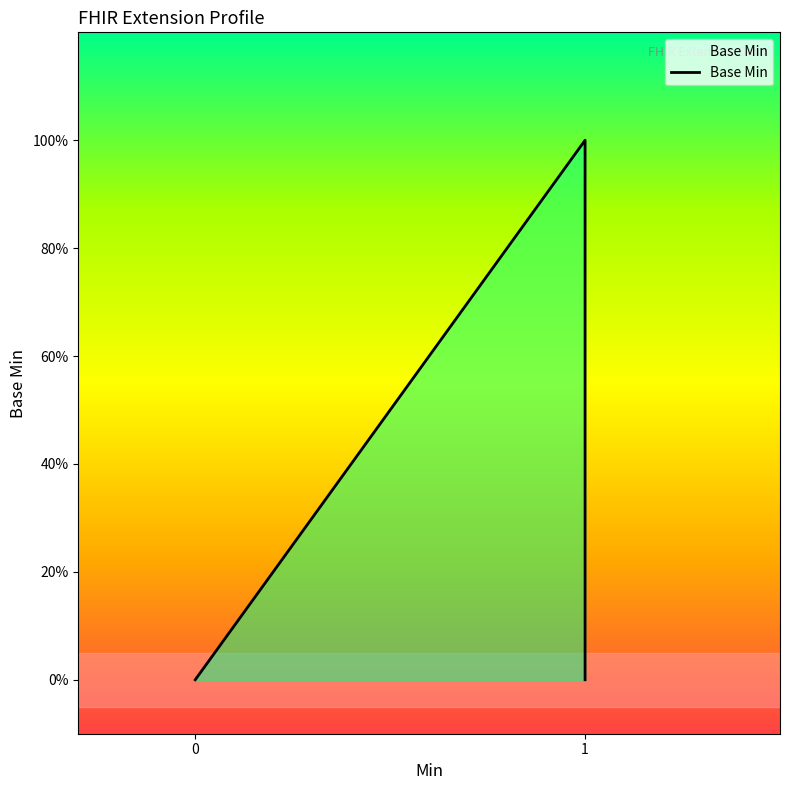

How many series are shown in this chart?

1